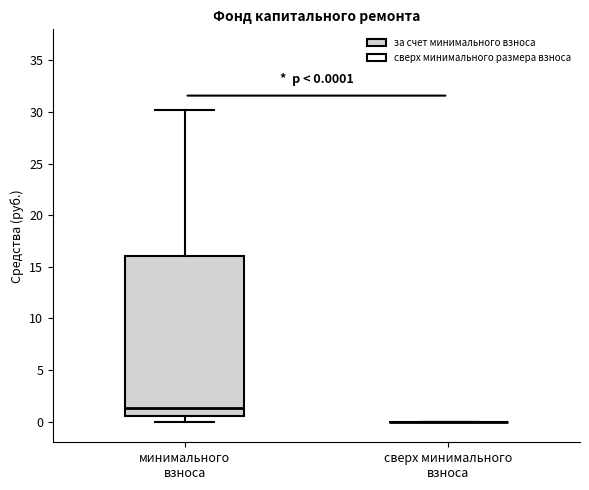

Comparing the boxes themselves (not the whiskers), which one is the tallest?

минимального взноса